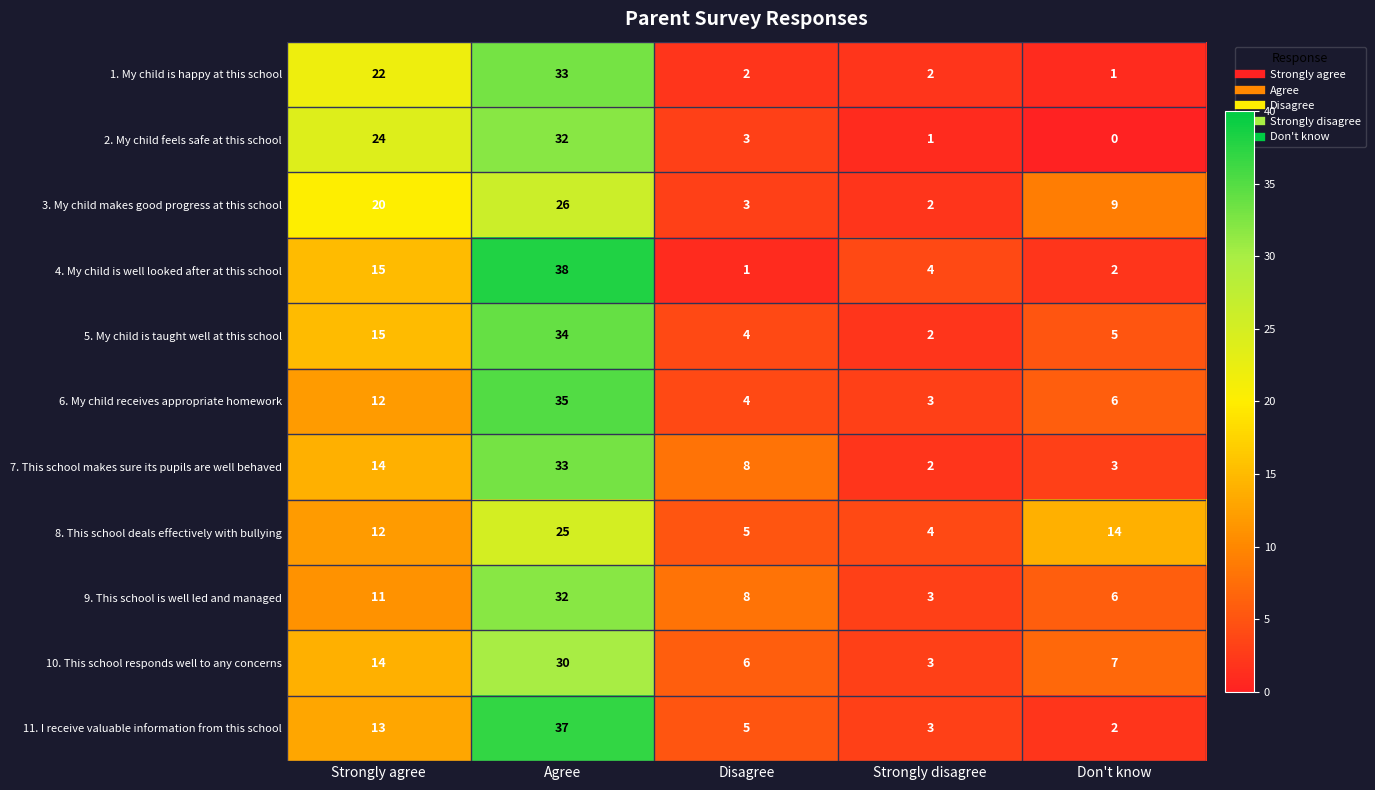

At which category does the chart reach its minimum across all series?

Don't know